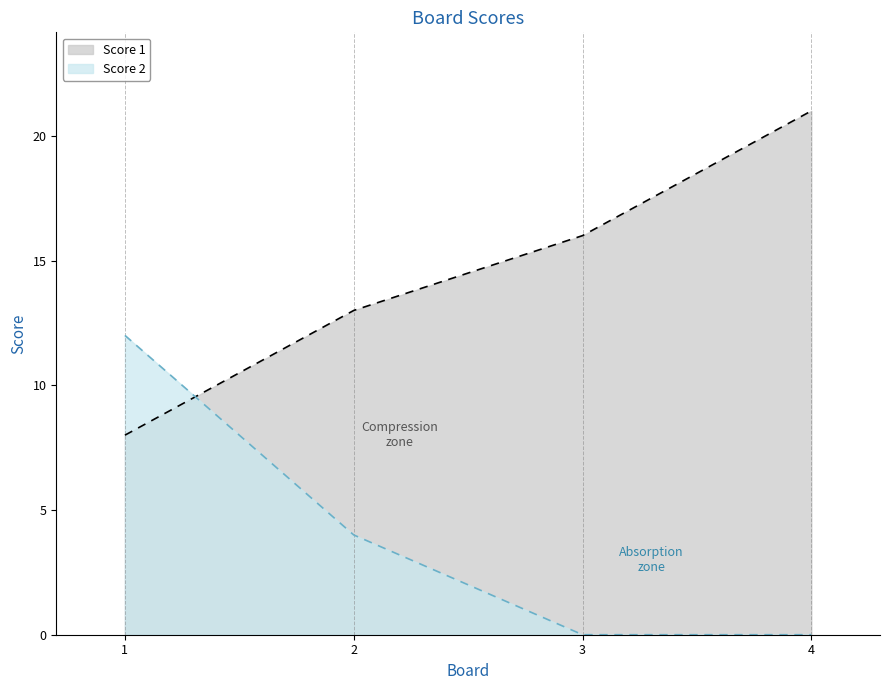

Between 1 and 3, which series saw the biggest shift?

Score 2